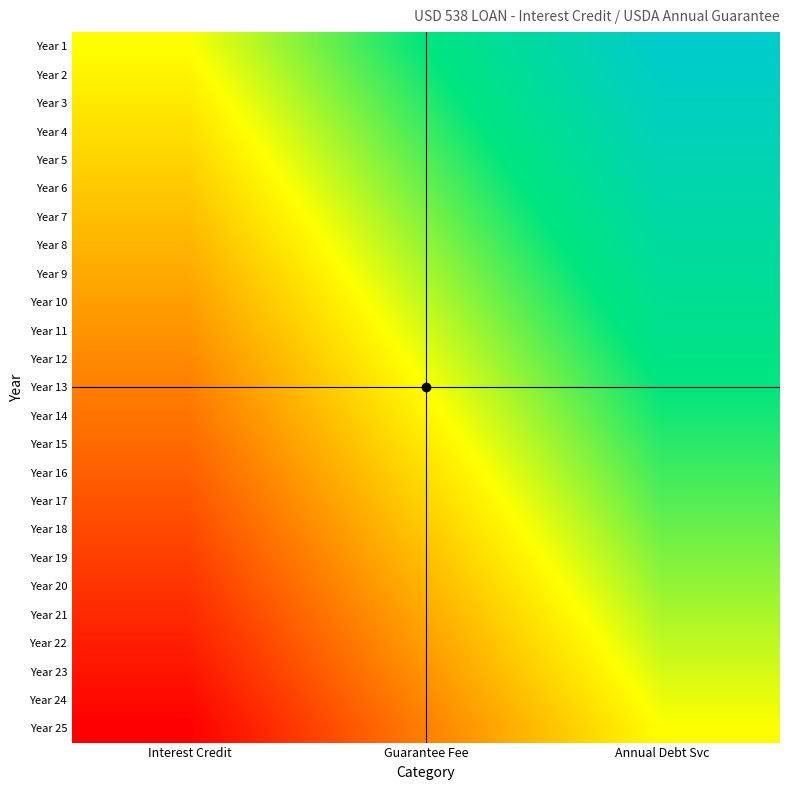

Reading left to right, list all the values displayed in this chart.

Year 1: Interest Credit=0.0	Guarantee Fee=0.5	Annual Debt Svc=1.0
Year 2: Interest Credit=-0.0	Guarantee Fee=0.5	Annual Debt Svc=1.0
Year 3: Interest Credit=-0.1	Guarantee Fee=0.4	Annual Debt Svc=0.9
Year 4: Interest Credit=-0.1	Guarantee Fee=0.4	Annual Debt Svc=0.9
Year 5: Interest Credit=-0.2	Guarantee Fee=0.3	Annual Debt Svc=0.8
Year 6: Interest Credit=-0.2	Guarantee Fee=0.3	Annual Debt Svc=0.8
Year 7: Interest Credit=-0.2	Guarantee Fee=0.2	Annual Debt Svc=0.8
Year 8: Interest Credit=-0.3	Guarantee Fee=0.2	Annual Debt Svc=0.7
Year 9: Interest Credit=-0.3	Guarantee Fee=0.2	Annual Debt Svc=0.7
Year 10: Interest Credit=-0.4	Guarantee Fee=0.1	Annual Debt Svc=0.6
Year 11: Interest Credit=-0.4	Guarantee Fee=0.1	Annual Debt Svc=0.6
Year 12: Interest Credit=-0.5	Guarantee Fee=0.0	Annual Debt Svc=0.5
Year 13: Interest Credit=-0.5	Guarantee Fee=0.0	Annual Debt Svc=0.5
Year 14: Interest Credit=-0.5	Guarantee Fee=-0.0	Annual Debt Svc=0.5
Year 15: Interest Credit=-0.6	Guarantee Fee=-0.1	Annual Debt Svc=0.4
Year 16: Interest Credit=-0.6	Guarantee Fee=-0.1	Annual Debt Svc=0.4
Year 17: Interest Credit=-0.7	Guarantee Fee=-0.2	Annual Debt Svc=0.3
Year 18: Interest Credit=-0.7	Guarantee Fee=-0.2	Annual Debt Svc=0.3
Year 19: Interest Credit=-0.8	Guarantee Fee=-0.2	Annual Debt Svc=0.2
Year 20: Interest Credit=-0.8	Guarantee Fee=-0.3	Annual Debt Svc=0.2
Year 21: Interest Credit=-0.8	Guarantee Fee=-0.3	Annual Debt Svc=0.2
Year 22: Interest Credit=-0.9	Guarantee Fee=-0.4	Annual Debt Svc=0.1
Year 23: Interest Credit=-0.9	Guarantee Fee=-0.4	Annual Debt Svc=0.1
Year 24: Interest Credit=-1.0	Guarantee Fee=-0.5	Annual Debt Svc=0.0
Year 25: Interest Credit=-1.0	Guarantee Fee=-0.5	Annual Debt Svc=0.0